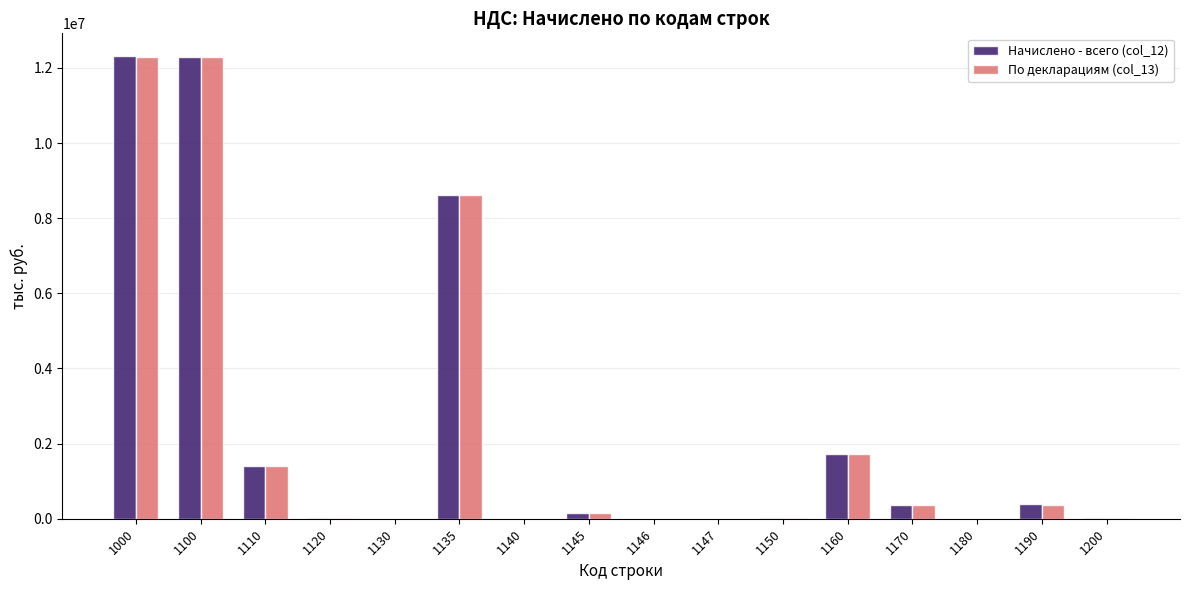

Is the value of Начислено - всего (col_12) at 1170 greater than the value of По декларациям (col_13) at 1200?

Yes